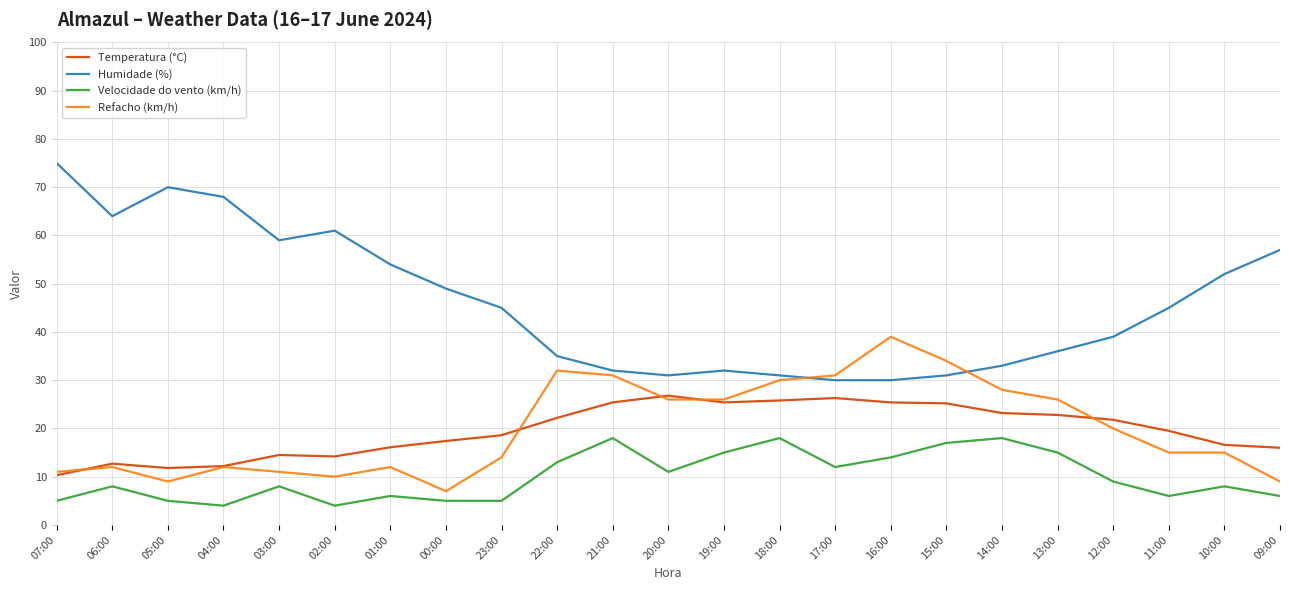

True or false: Refacho (km/h) and Velocidade do vento (km/h) cross at least once.

False